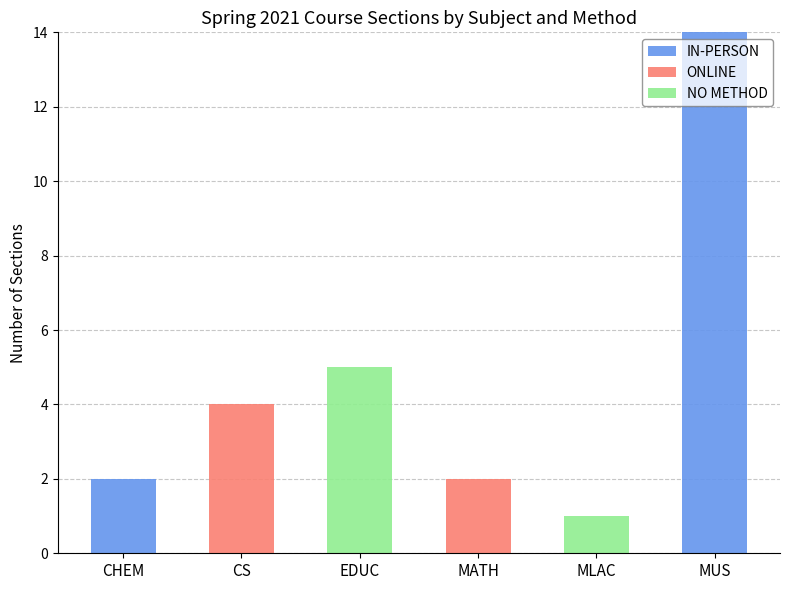

What is the sum of all IN-PERSON values?

16